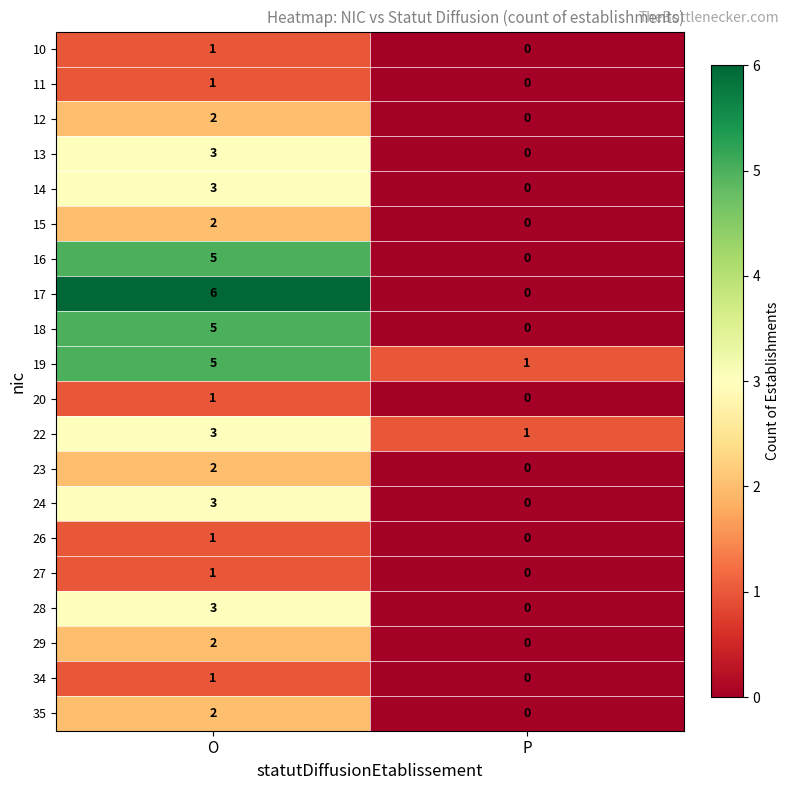

Where is 14 nearest to the value 1?

P